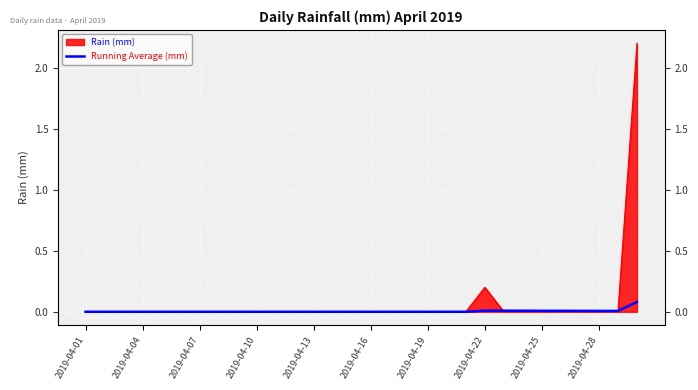

True or false: there are more than 0 points higher than both neighbors.

True